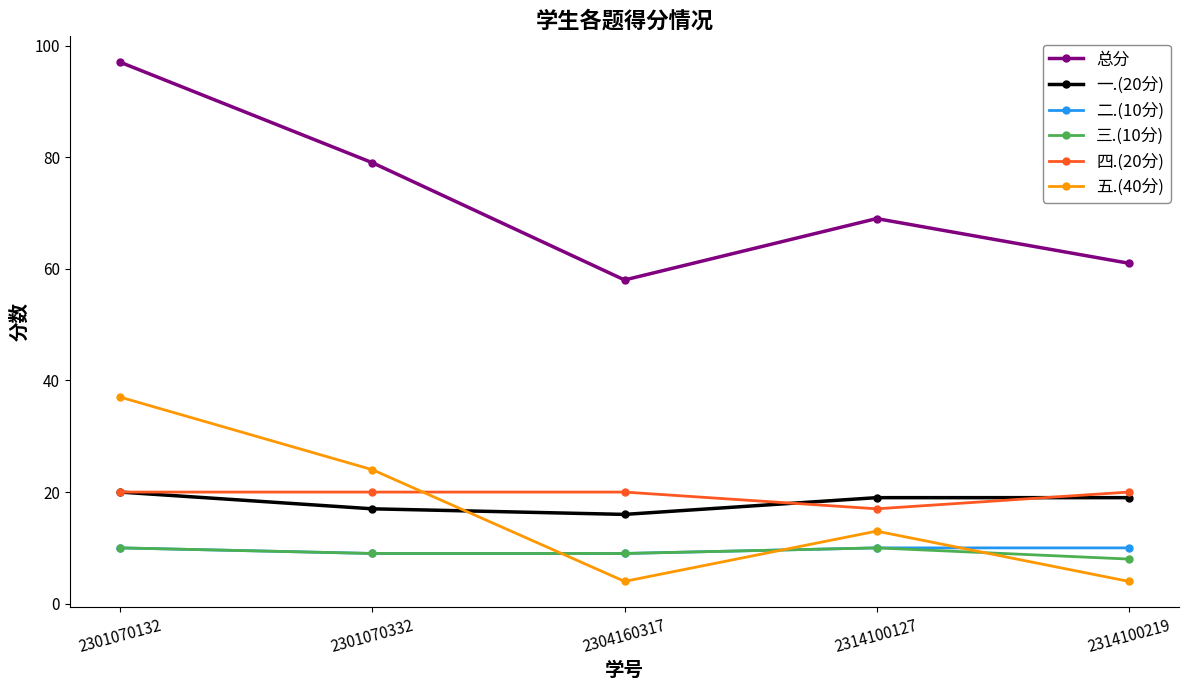

What is the spread (max minus min) of values at 2301070132?

87